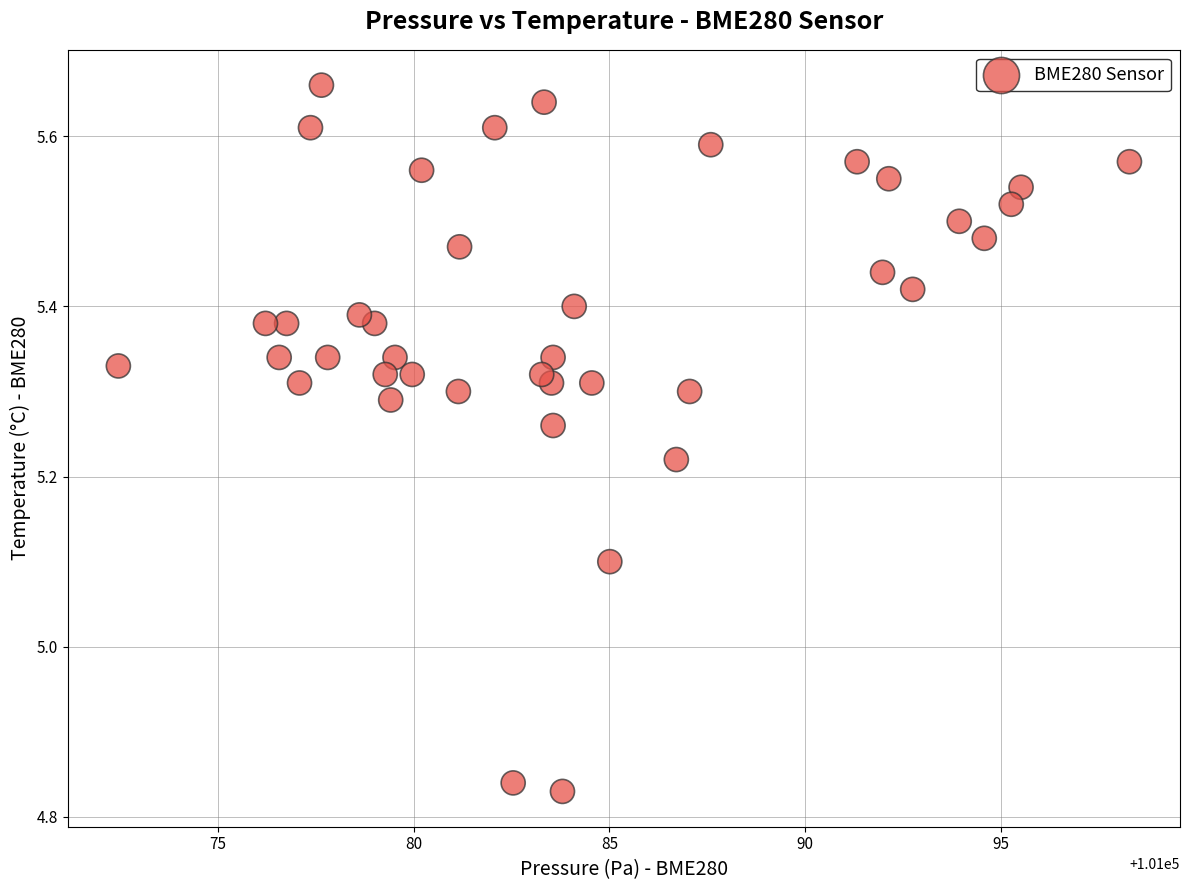

What is the range of Y values (max minus min)?

0.8